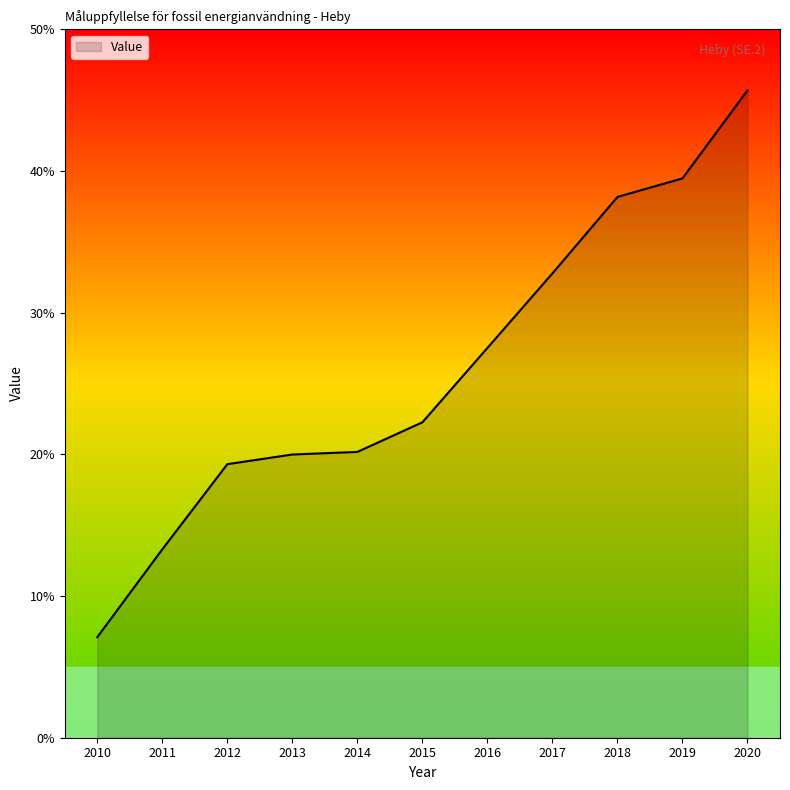

The chart shows a value of 31.2 at 2015. True or false?

False